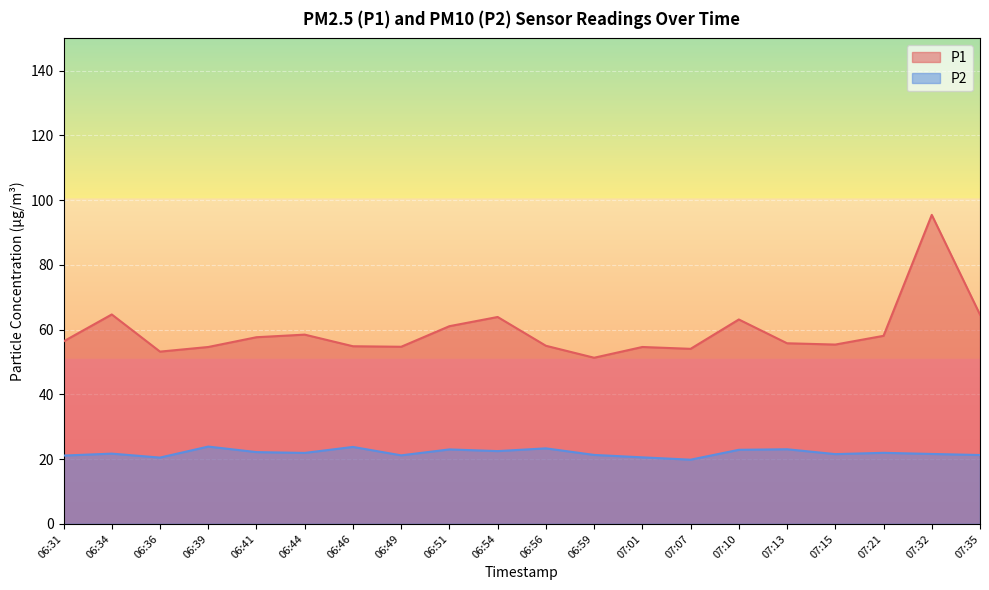

List the series in order of their overall mean, highest first.

P1, P2